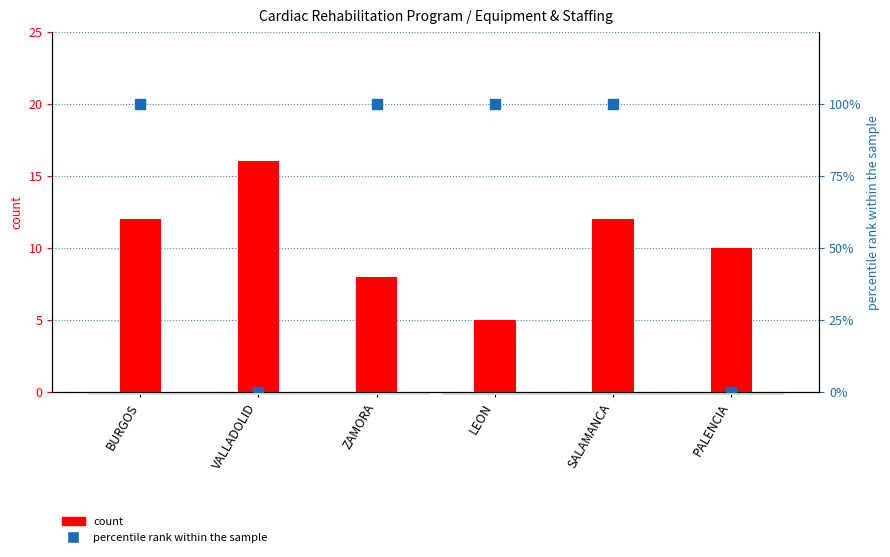

Which series has the largest Y range (max minus min)?

percentile rank within the sample